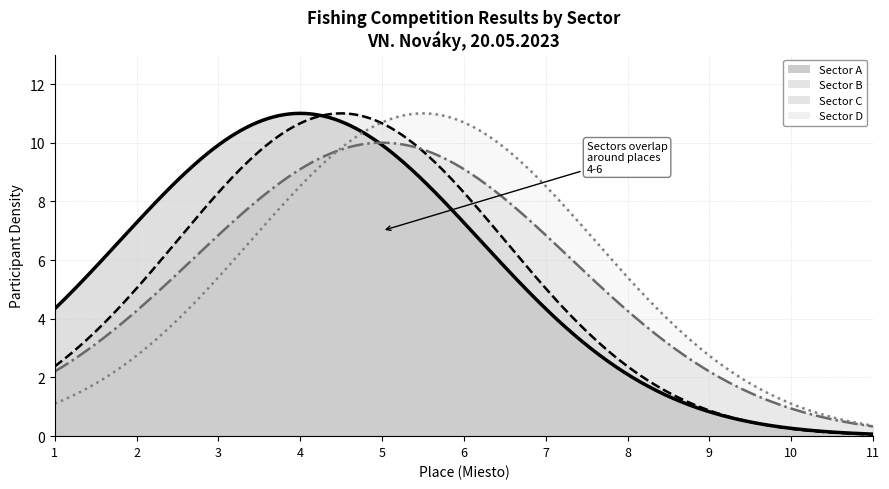

How many values in the Sector A series are below 6?

5